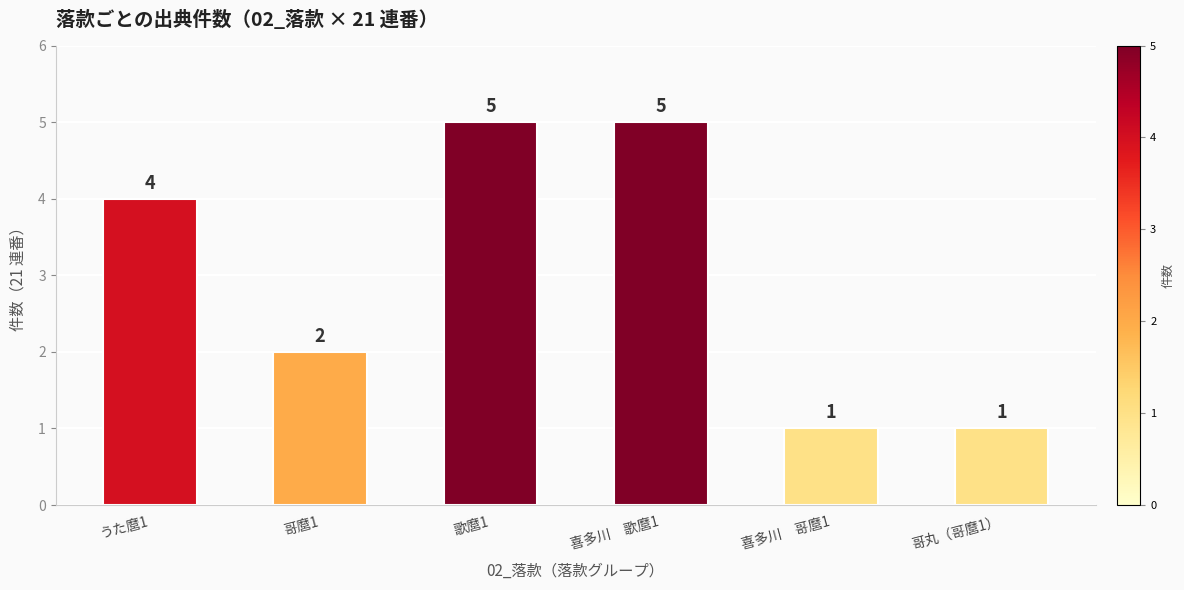

What is the maximum value shown in the chart?

5